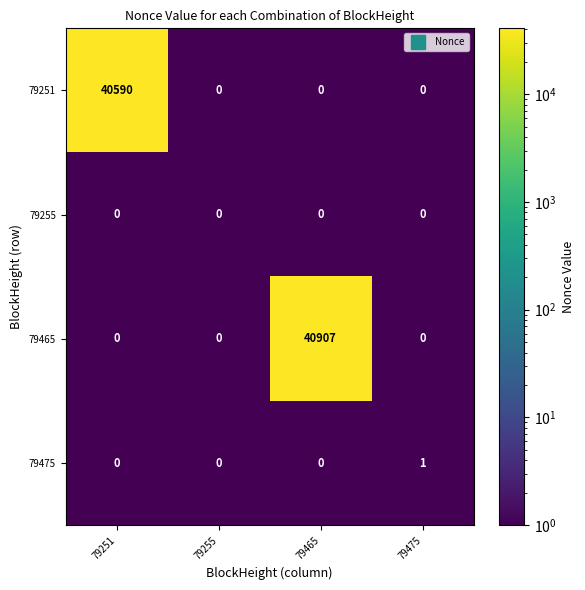

The value of 79475 at 79475 is 0. True or false?

False